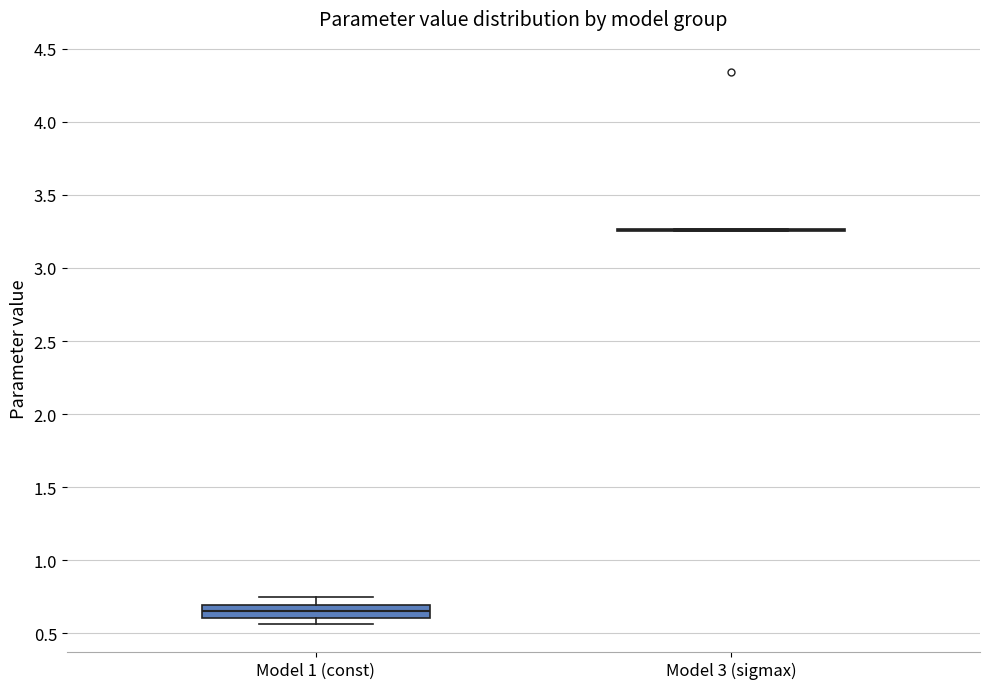

Comparing the boxes themselves (not the whiskers), which one is the tallest?

Model 1 (const)